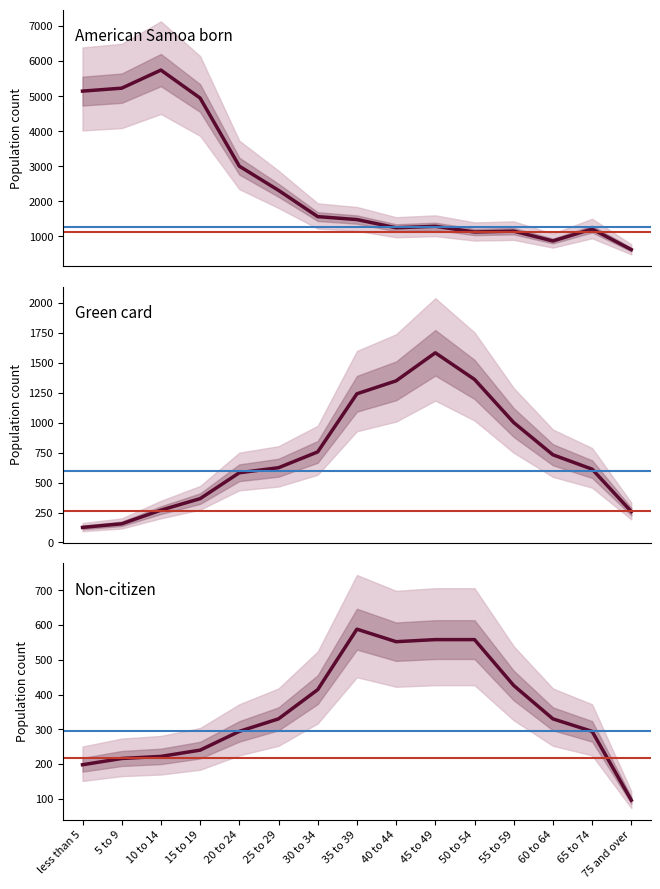

What is the approximate value of Green card at 40 to 44, to the nearest 10?

1350